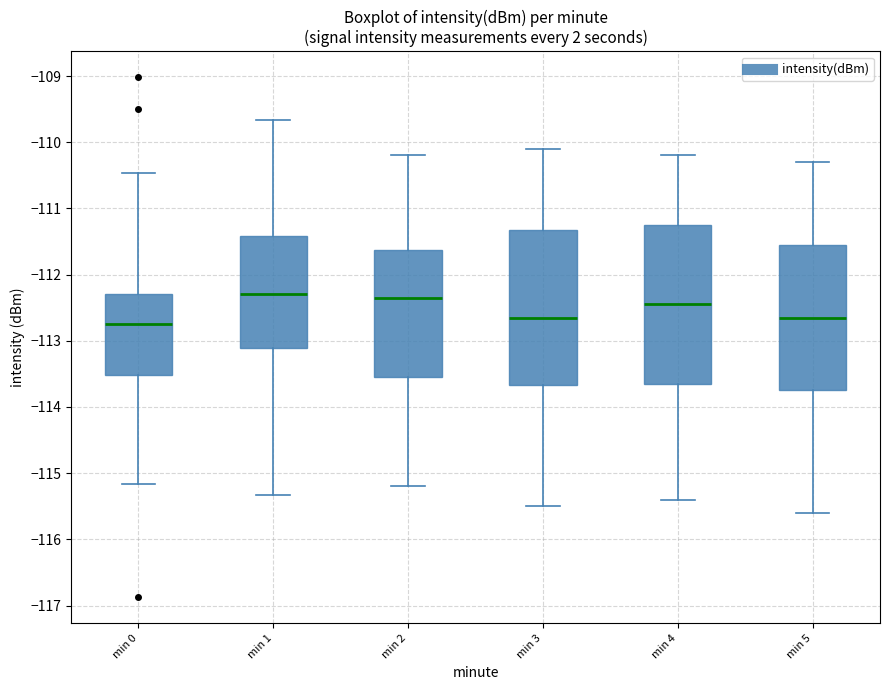

Reading left to right, transcribe this box plot: for each box, give where its median line is, the range the box spans, and where its two whiskers end, as read against the y-axis. The values are not printed on the chart, so give them approximately, as read against the axis.

min 0: median -112.7, box -113.5 to -112.3, whiskers -115.2 to -110.5
min 1: median -112.3, box -113.1 to -111.4, whiskers -115.3 to -109.7
min 2: median -112.3, box -113.5 to -111.6, whiskers -115.2 to -110.2
min 3: median -112.6, box -113.7 to -111.3, whiskers -115.5 to -110.1
min 4: median -112.4, box -113.6 to -111.2, whiskers -115.4 to -110.2
min 5: median -112.6, box -113.7 to -111.5, whiskers -115.6 to -110.3